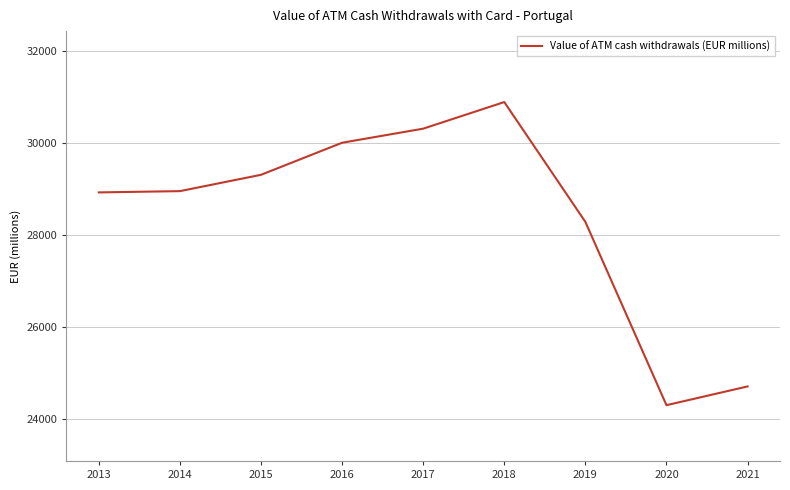

Is this an area chart (filled region under the line)?

No